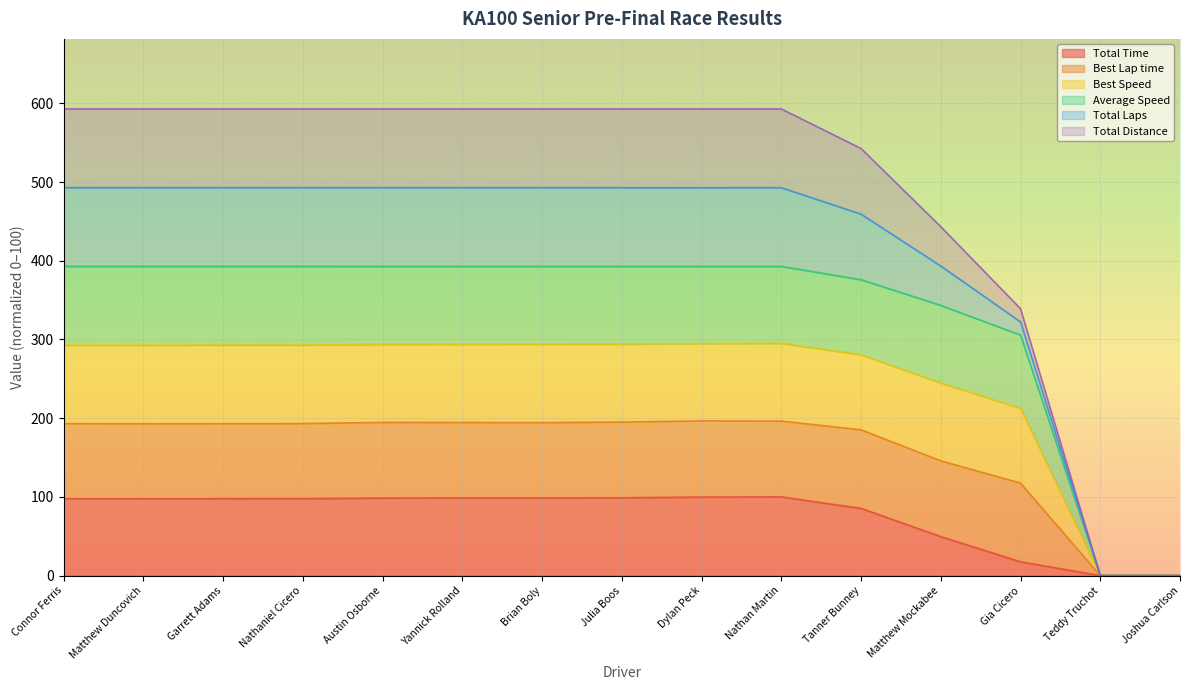

How many positive values does the Best Speed series have?

13